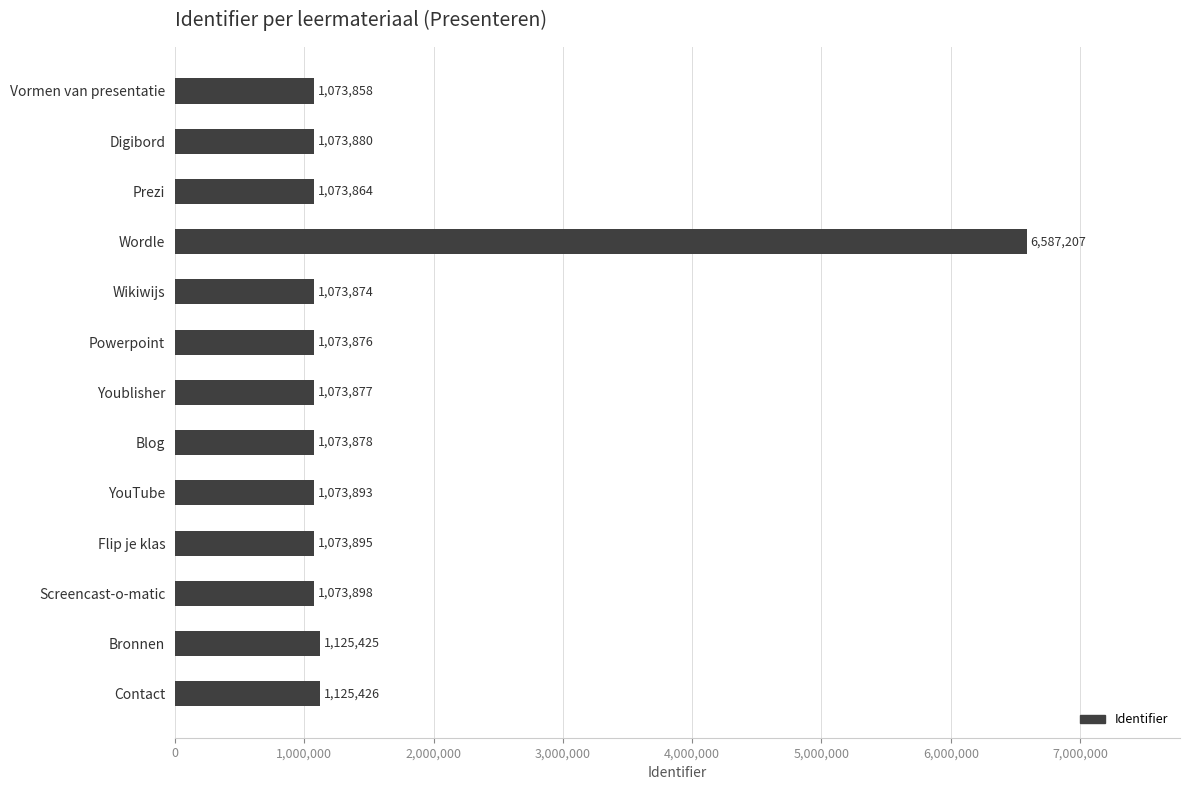

What is the label of the 13th bar from the top?

Contact